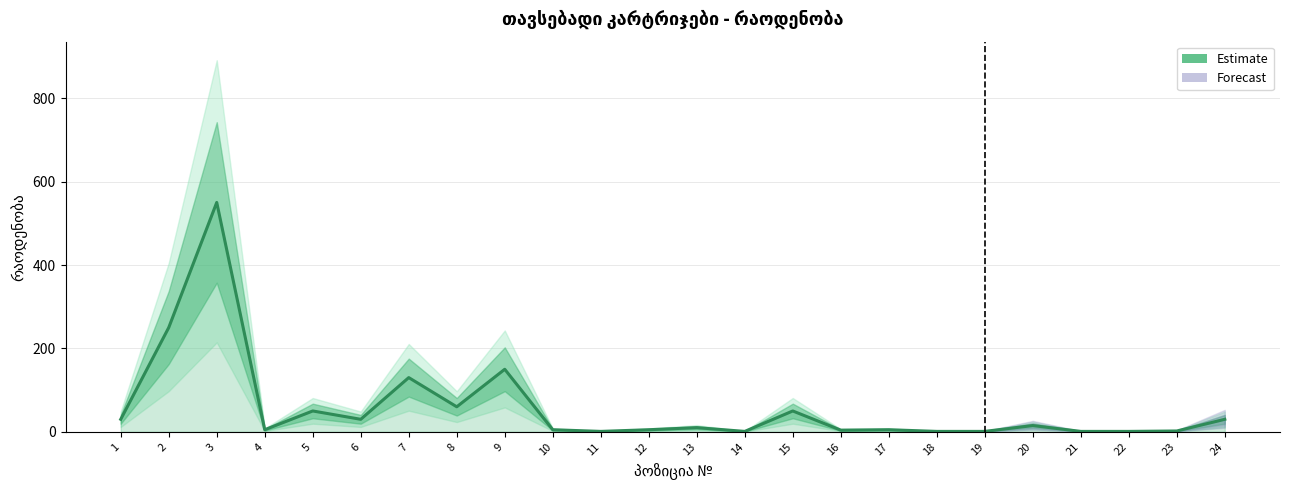

What is the approximate value at 5?

50